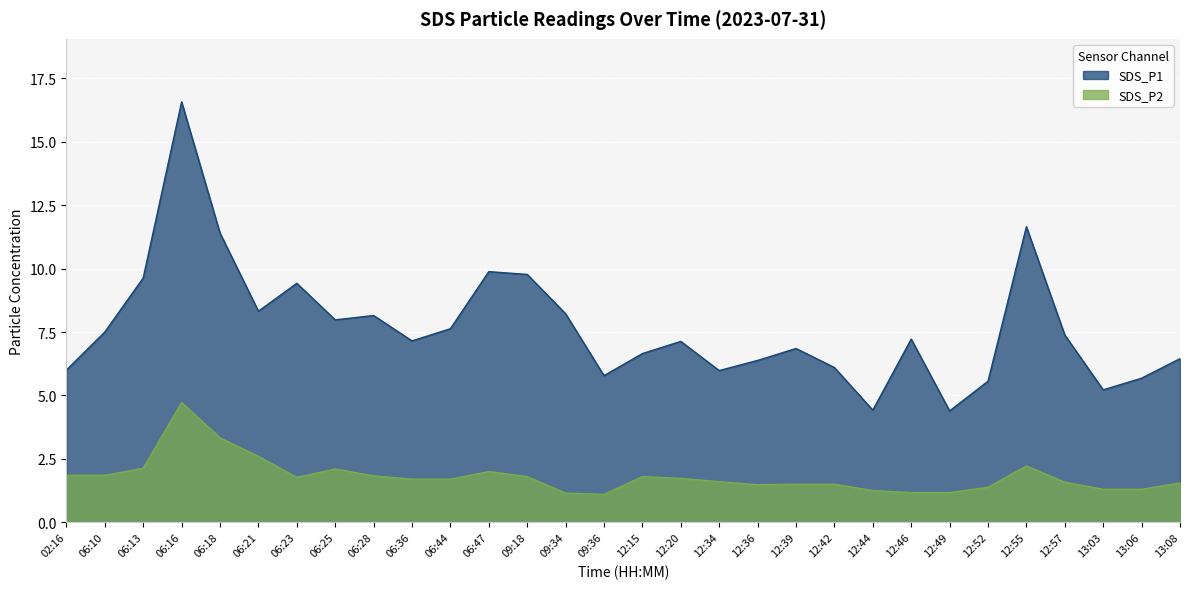

What is the approximate value of SDS_P1 at 06:16?

16.6